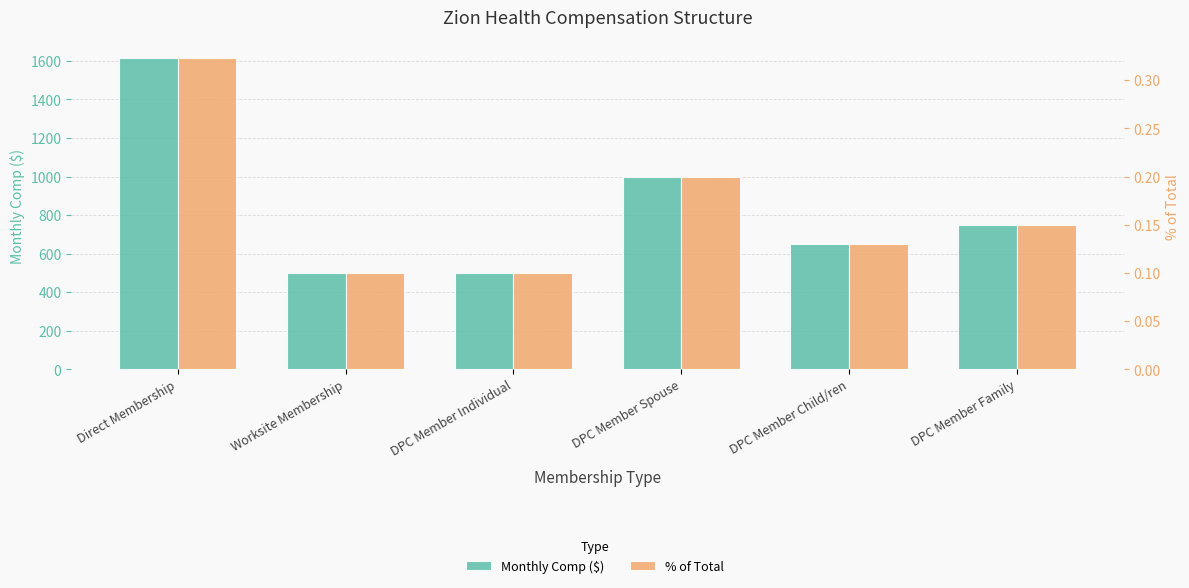

What is the sum of the % of Total values at Worksite Membership and DPC Member Child/ren?

0.2